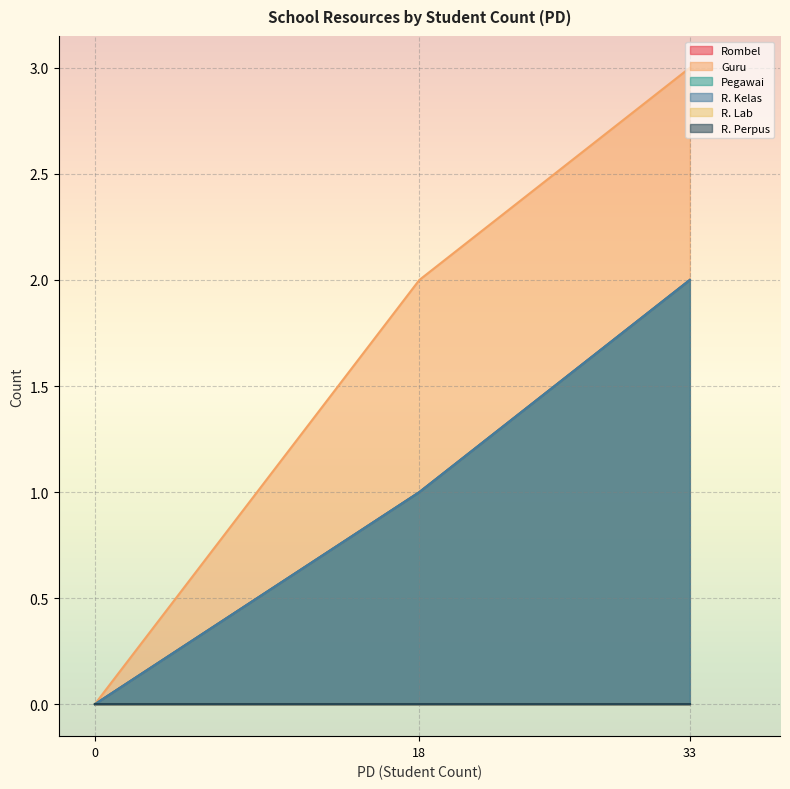

Count the R. Kelas values in the range 0 to 2.

3